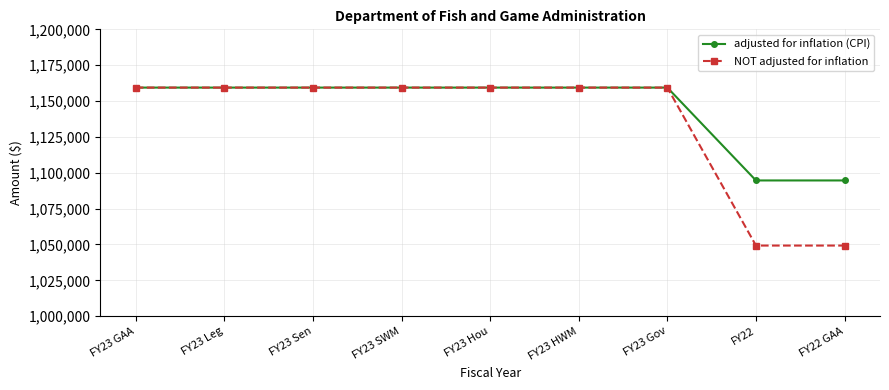

What is the label of the 2nd point from the left?

FY23 Leg